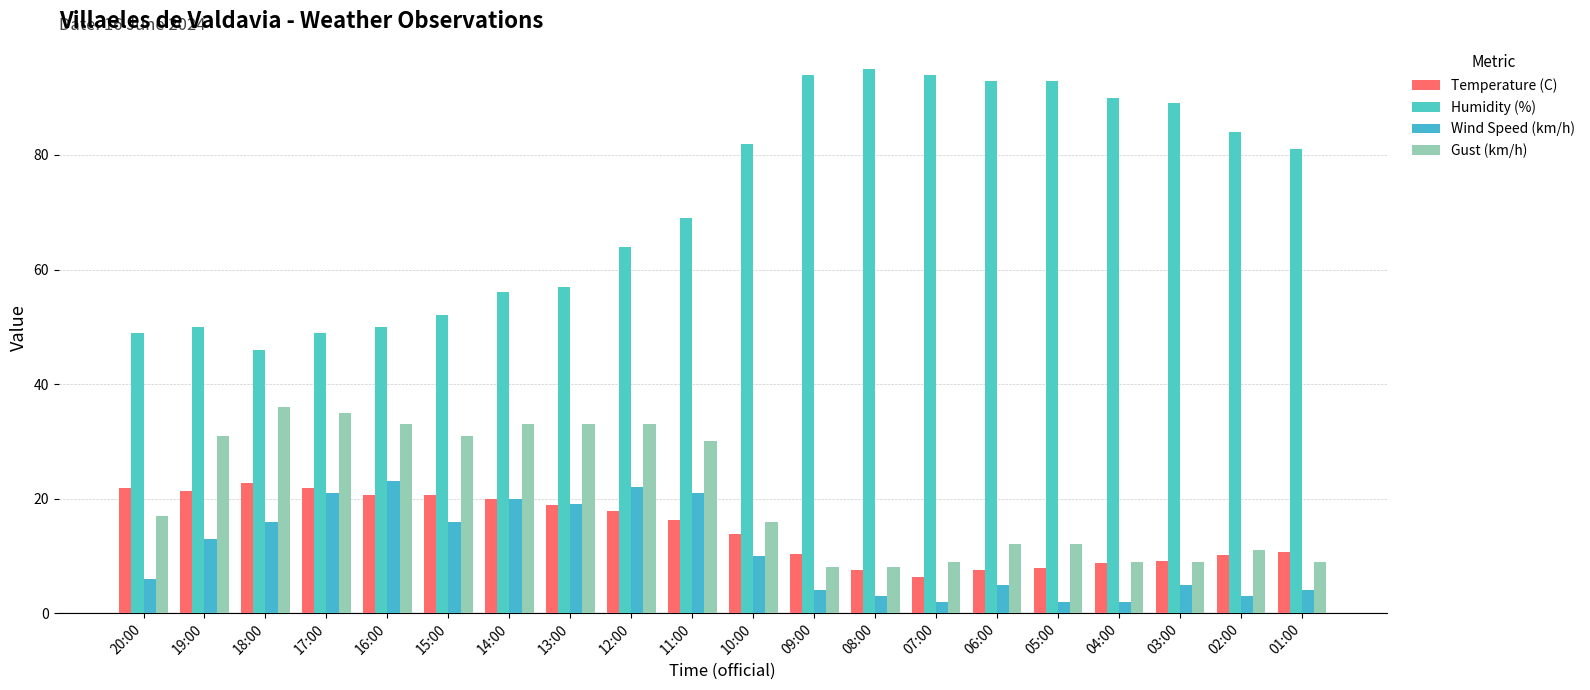

Is the value of Temperature (C) at 03:00 greater than the value of Humidity (%) at 03:00?

No